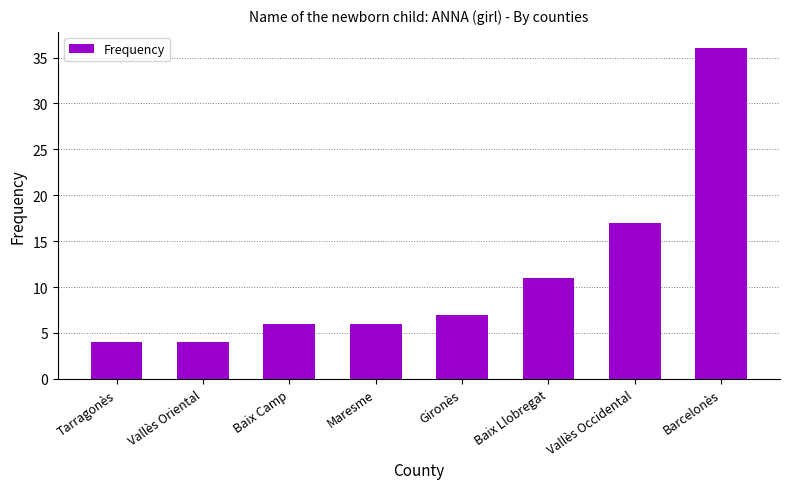

What is the average value?

11